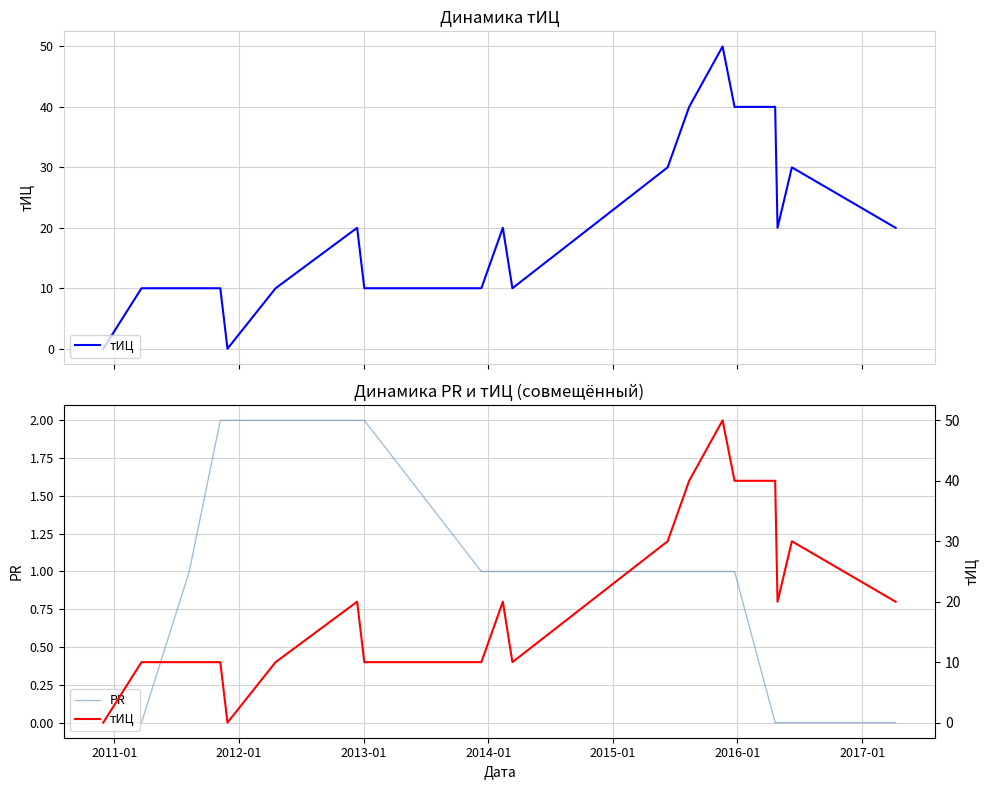

What is the difference between the maximum and minimum values in the PR series?

2